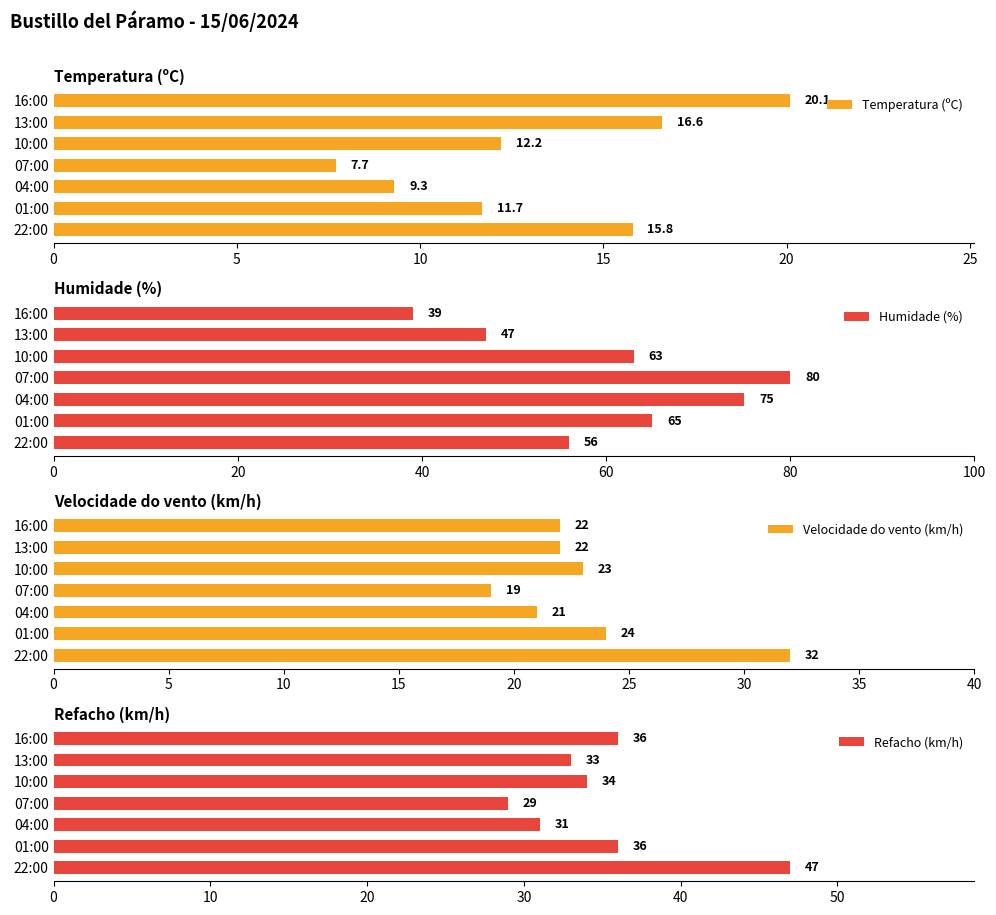

Count the Refacho (km/h) values in the range 31 to 36.

5